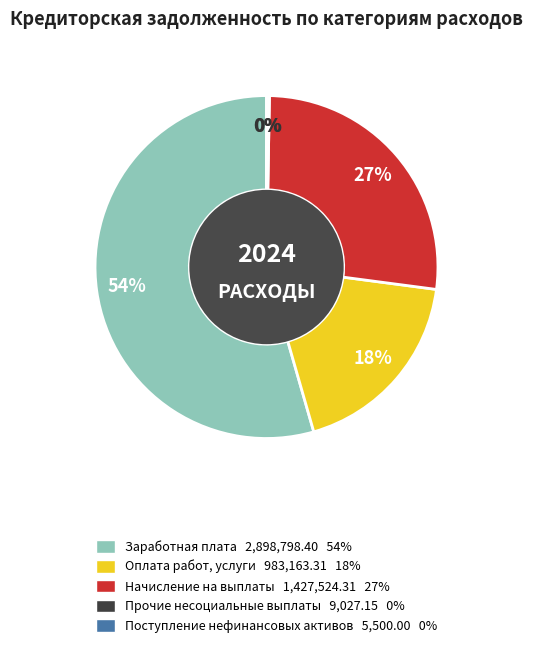

Is there a majority slice in this chart?

Yes